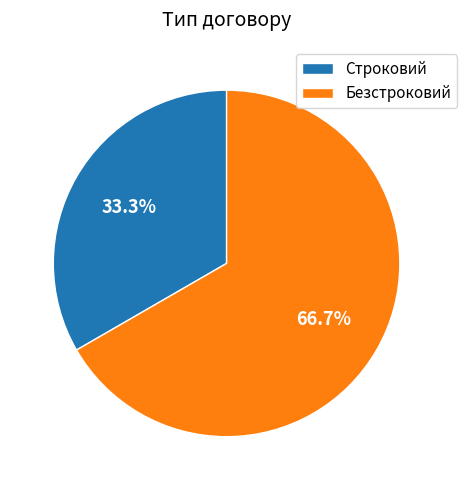

What is the ratio of the value at Безстроковий to the value at Строковий?

2.0